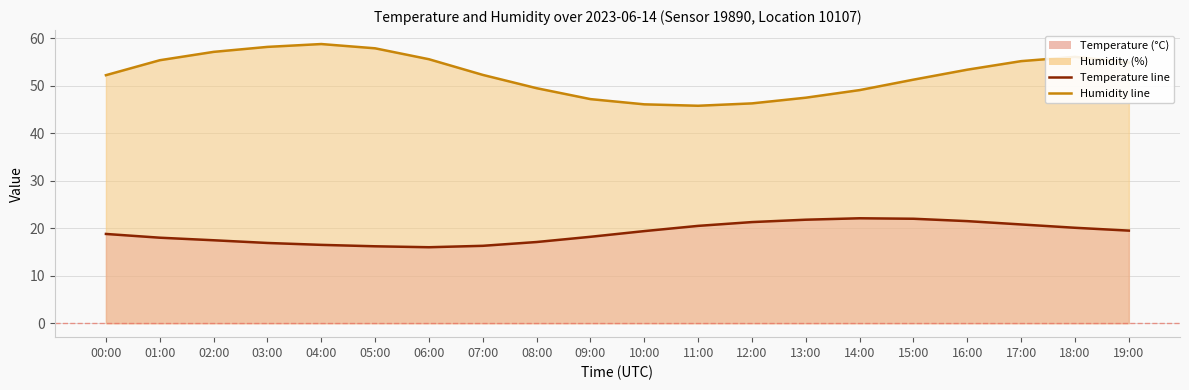

Where is temperature nearest to the value 19?

00:00